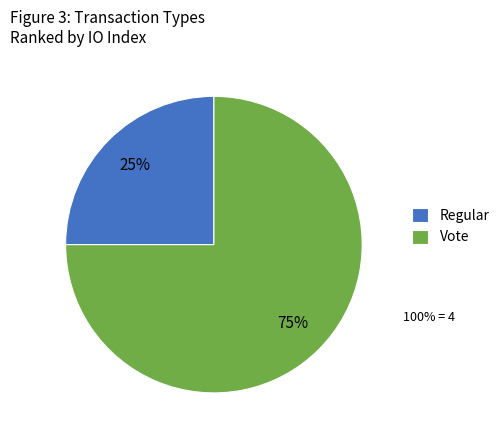

To the nearest percent, what is the difference between the largest and smallest slice percentages?

50%